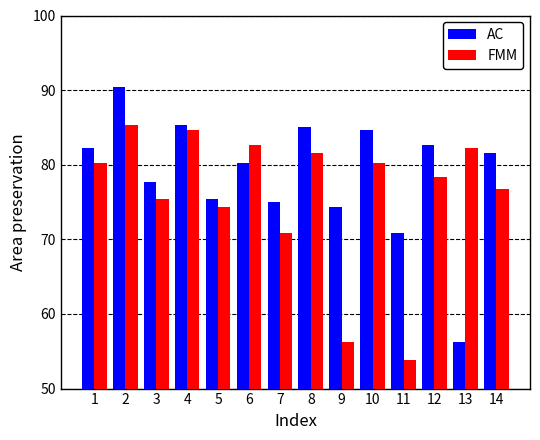

What is the value of the AC bar at the 4th from the left?

85.4